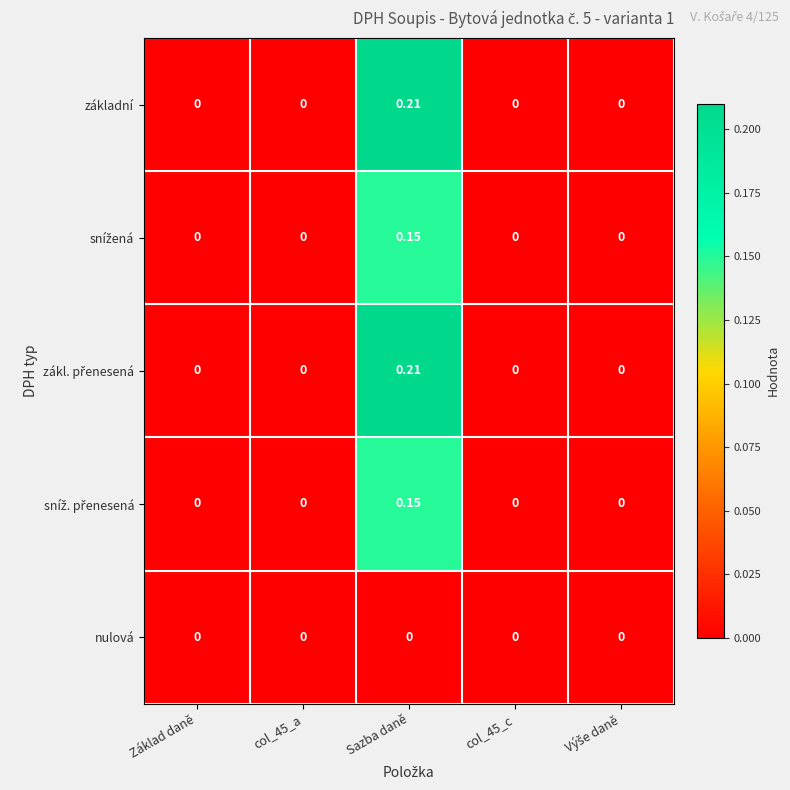

How many series are shown in this chart?

5